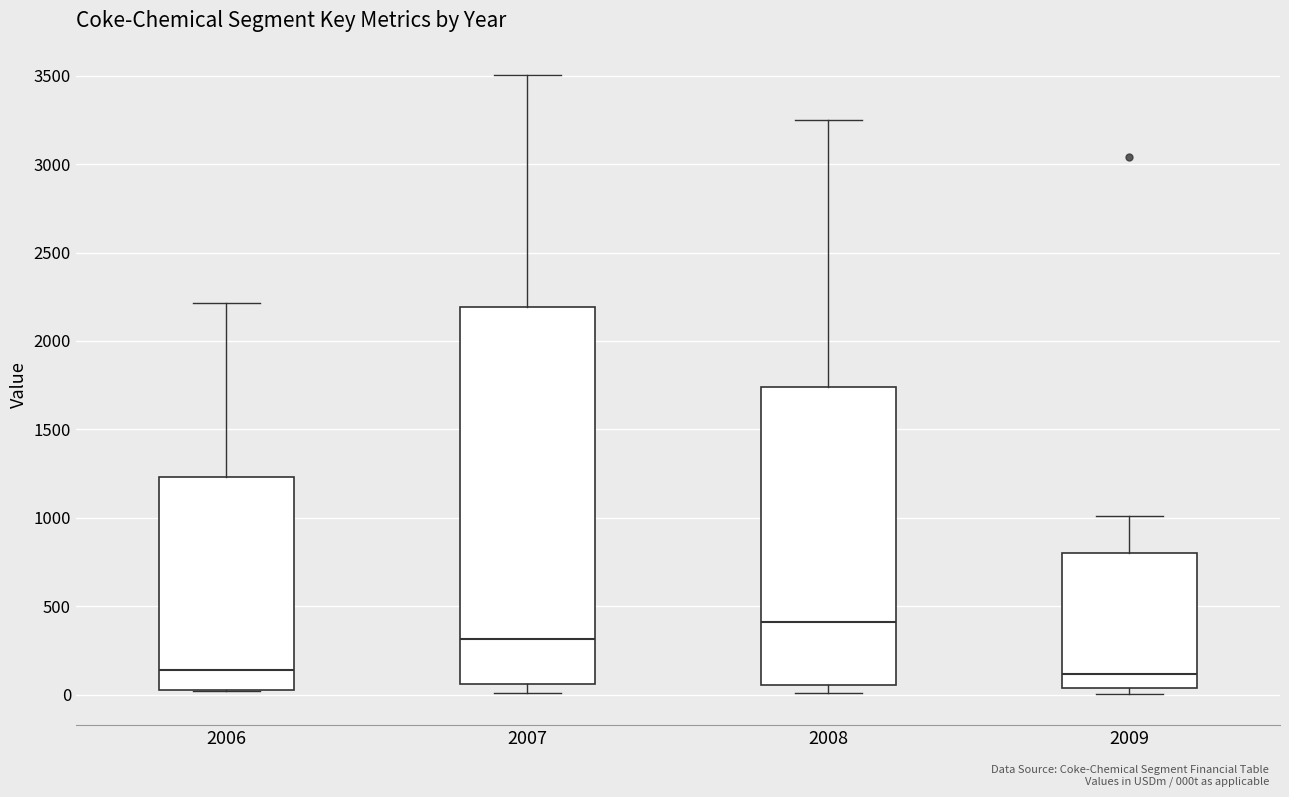

Reading left to right, read every box against the y-axis: the position of its median line, the range the box covers, and the ends of its whiskers. The values are not printed on the chart, so give them approximately, as read against the axis.

2006: median 150, box 0 to 1250, whiskers 0 to 2200
2007: median 300, box 50 to 2200, whiskers 0 to 3500
2008: median 400, box 50 to 1750, whiskers 0 to 3250
2009: median 100, box 50 to 800, whiskers 0 to 1000